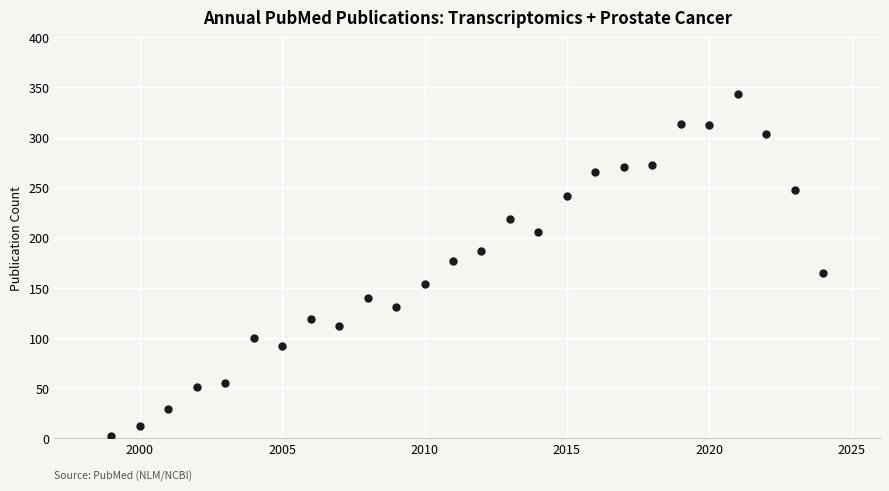

What is the range of X values (max minus min)?

25